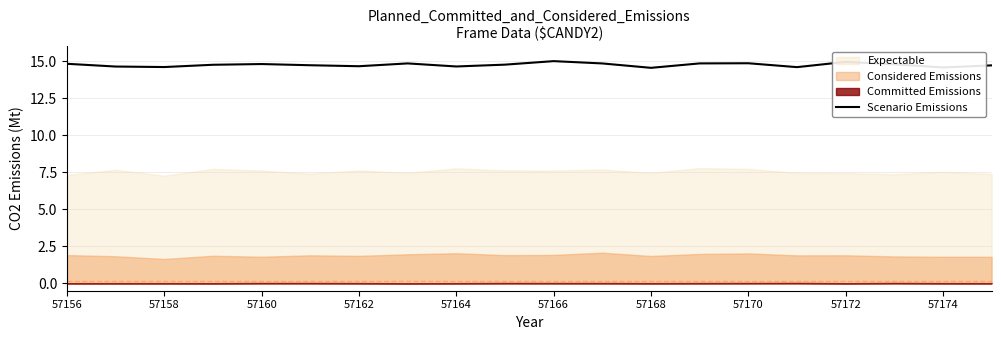

The Scenario Emissions series shows 14.9 at 57172. True or false?

True